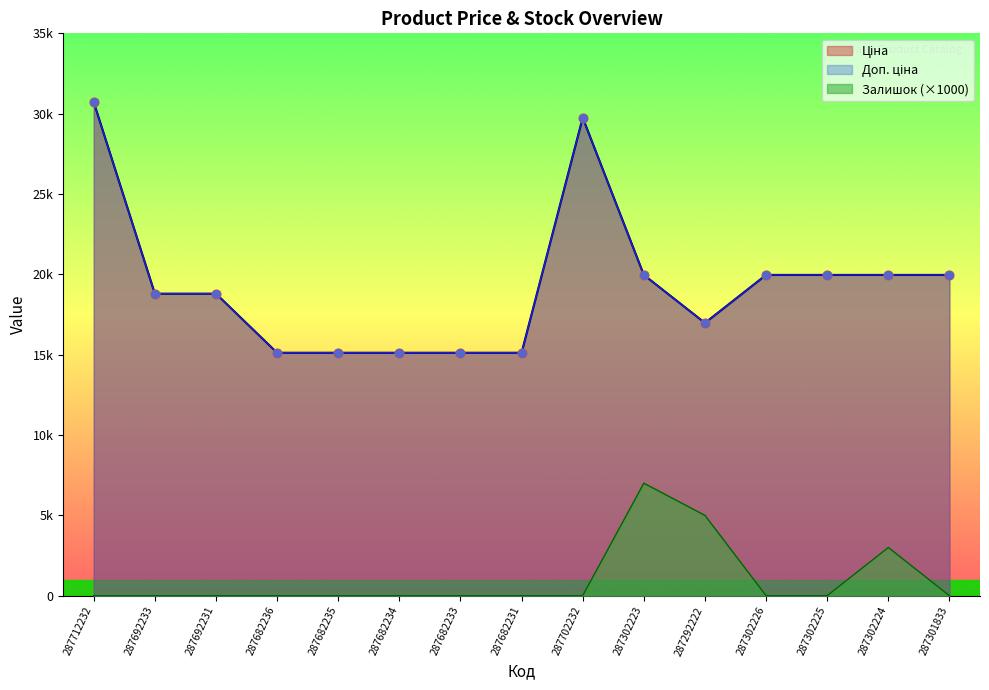

Is the value of Доп. ціна at 287682235 greater than the value of Ціна at 287292222?

No